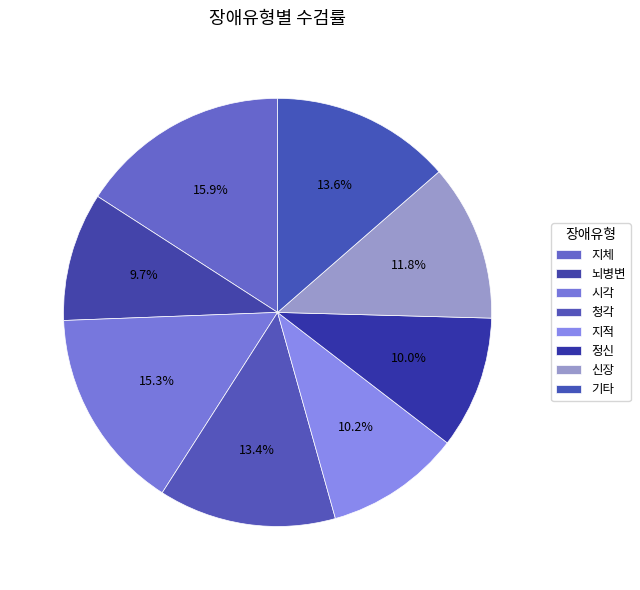

What is the ratio of the value at 기타 to the value at 지체?

0.9